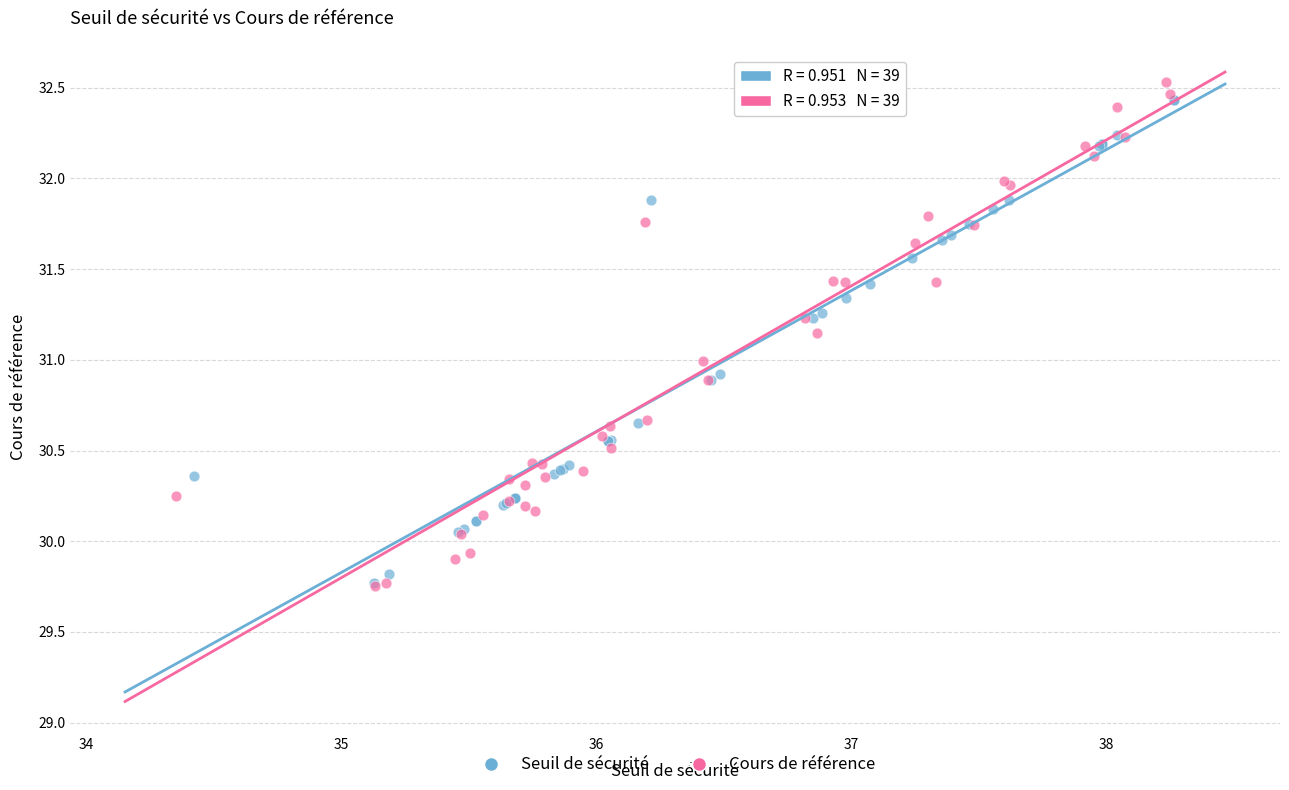

Which series has the largest Y range (max minus min)?

Cours de référence